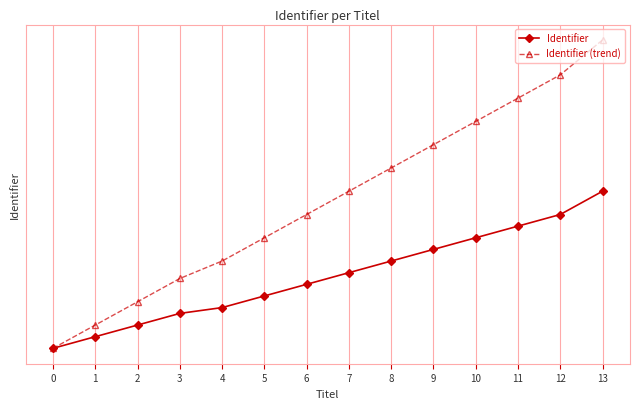

Is this an area chart (filled region under the line)?

No